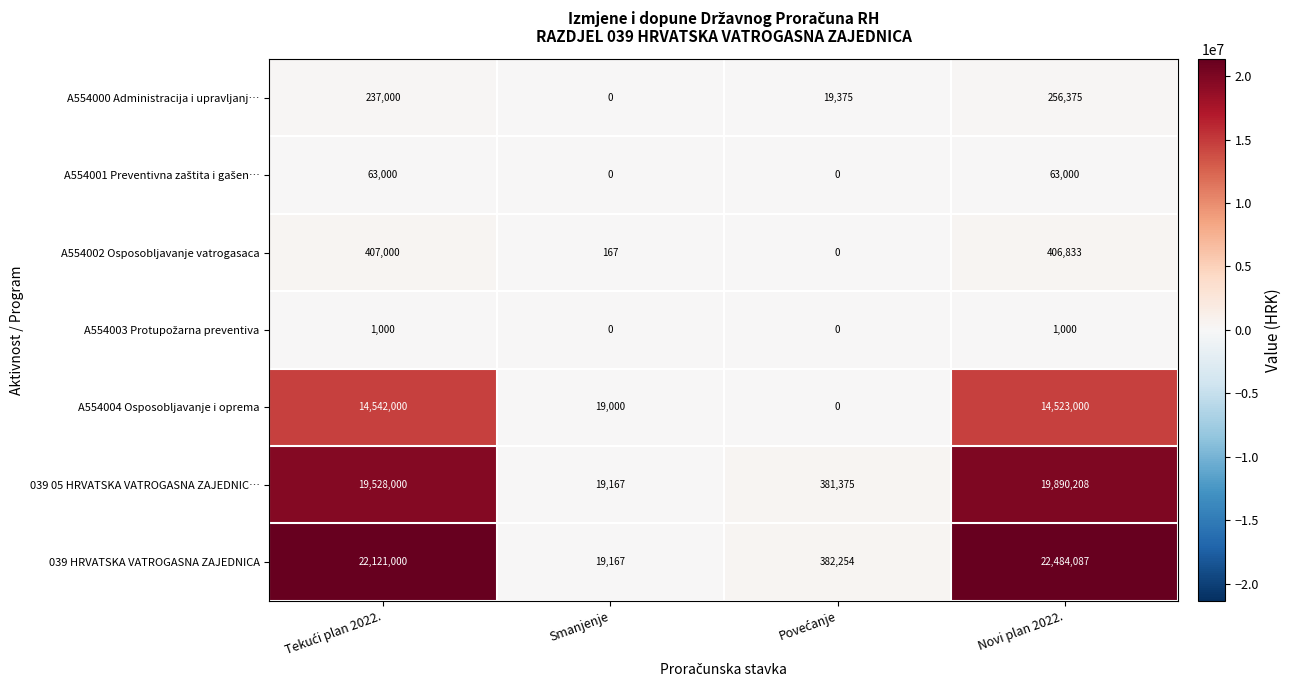

Where is A554002 Osposobljavanje vatrogasaca nearest to the value 203500?

Smanjenje